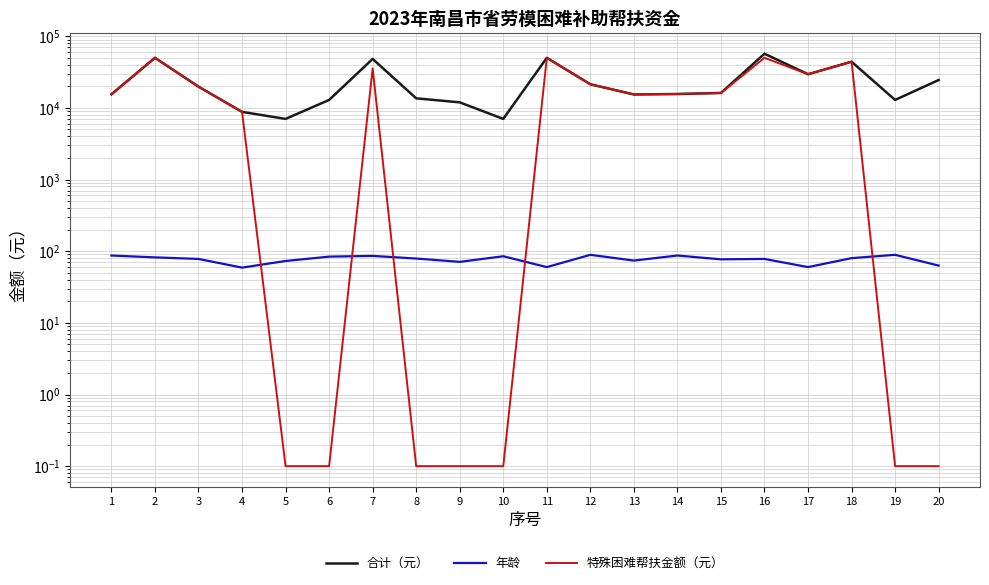

Between 2 and 20, which is larger?

2